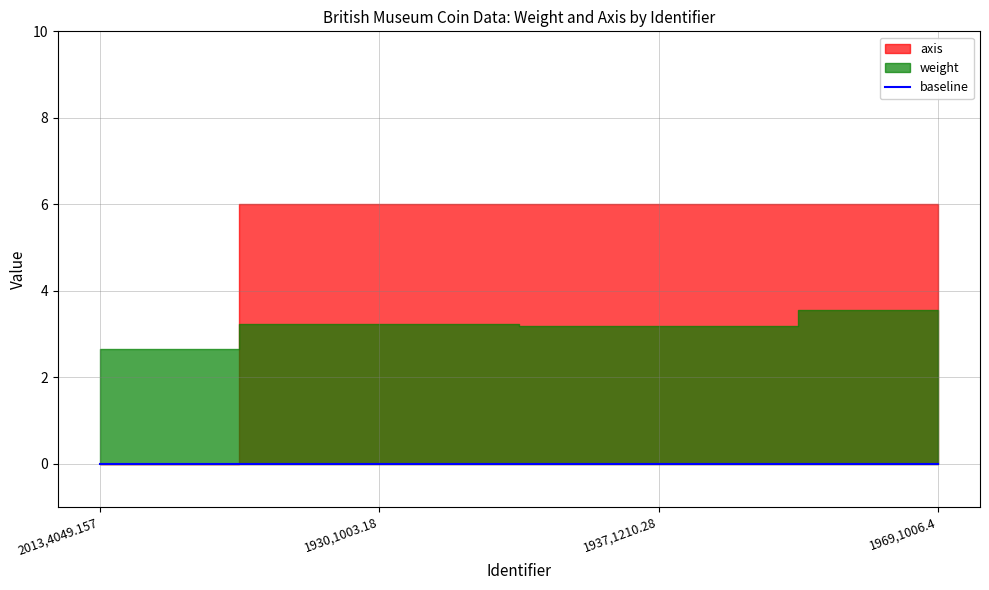

What is the total value across all series at 1930,1003.18?

9.2